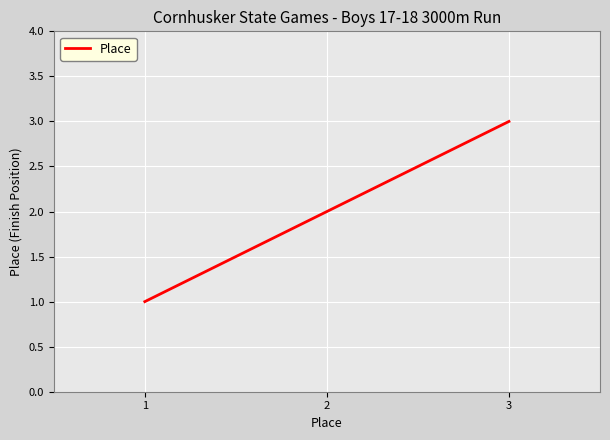

What is the sum of the values at 3 and 1?

4